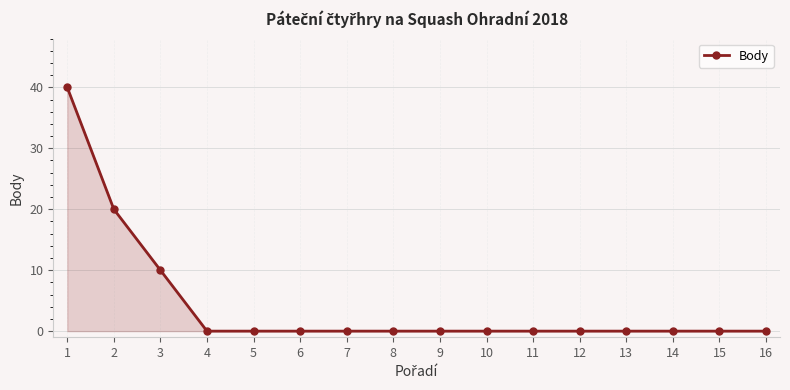

Reading right to left, transcribe all the data shown in this chart.

16=0	15=0	14=0	13=0	12=0	11=0	10=0	9=0	8=0	7=0	6=0	5=0	4=0	3=10	2=20	1=40